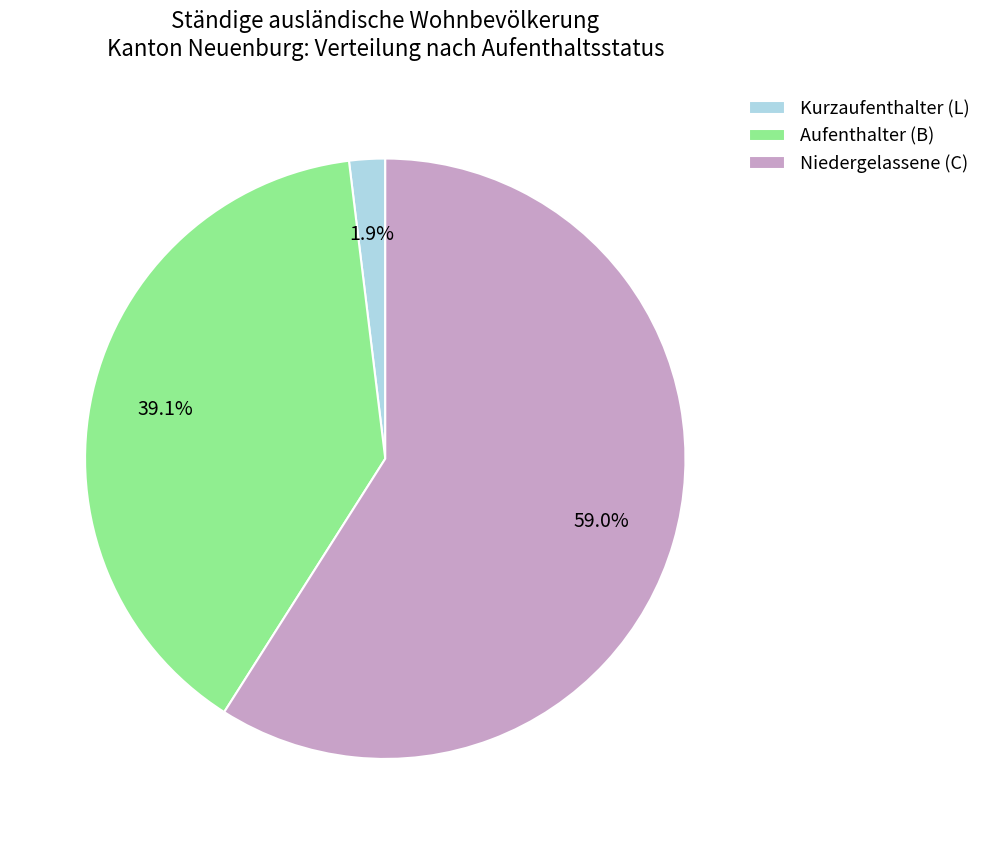

To the nearest percent, what percentage of the pie is Niedergelassene (C)?

59%